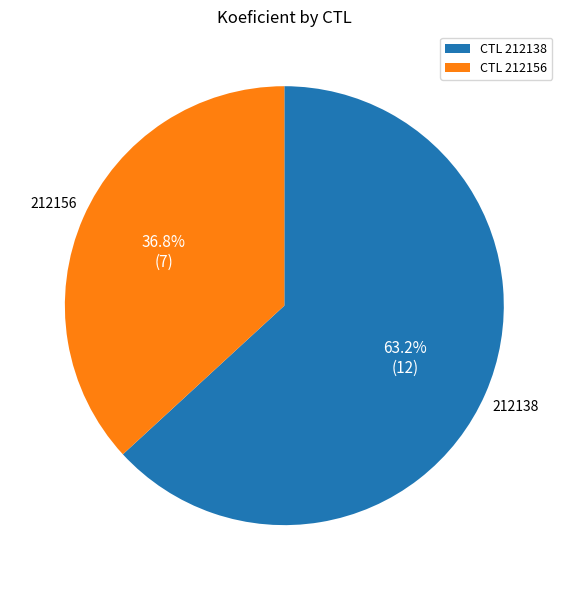

What is the smallest slice in the pie chart?

CTL 212156